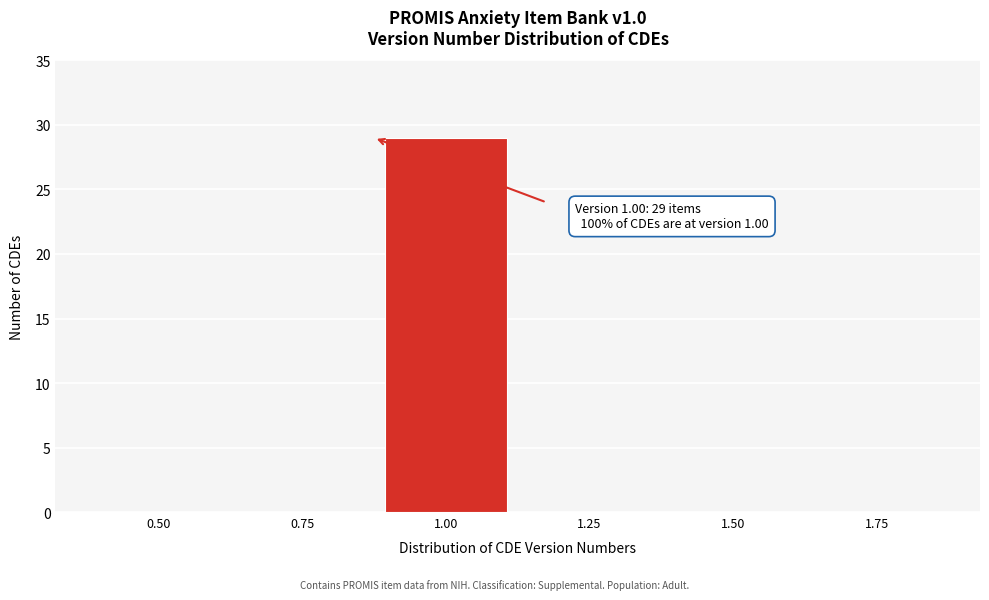

Reading left to right, what are all the values shown in this chart?

0.50=0	0.75=0	1.00=29	1.25=0	1.50=0	1.75=0